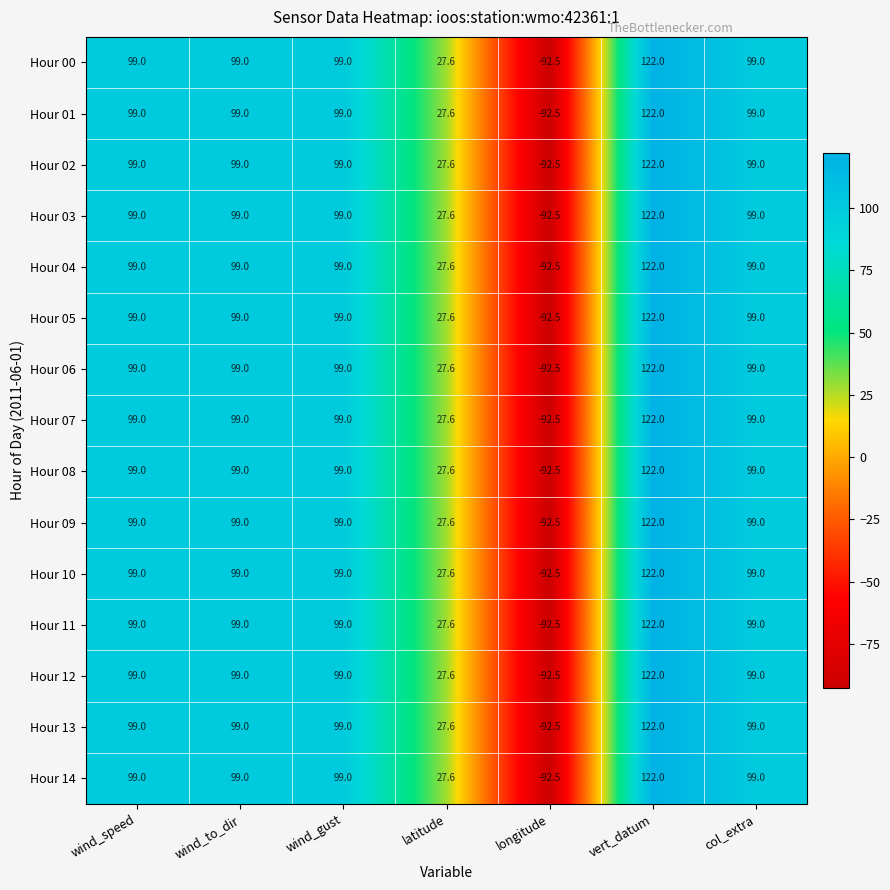

At which category is the sum across all series the highest?

vert_datum